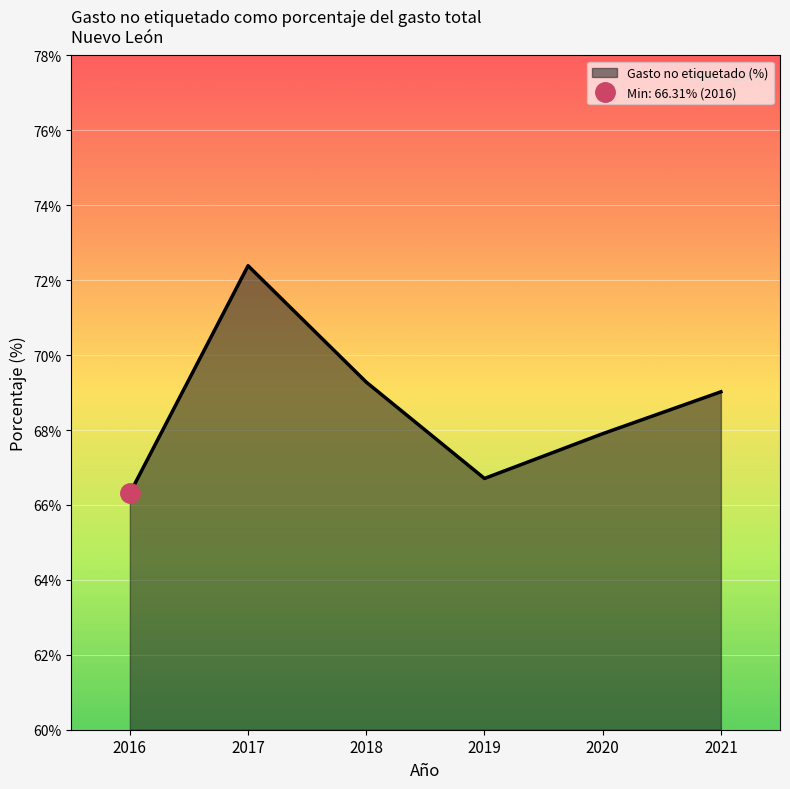

List the labels in order of value, largest first.

2017, 2018, 2021, 2020, 2019, 2016